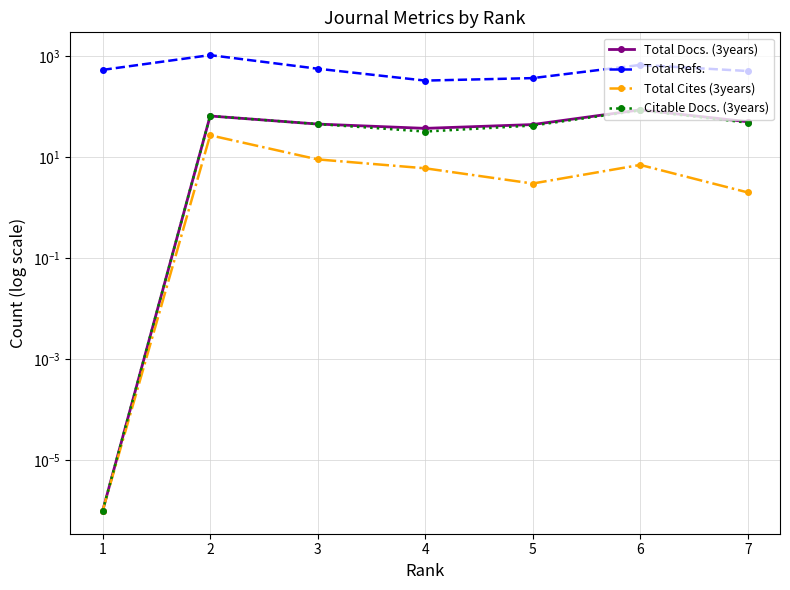

At which category does the chart reach its peak across all series?

2